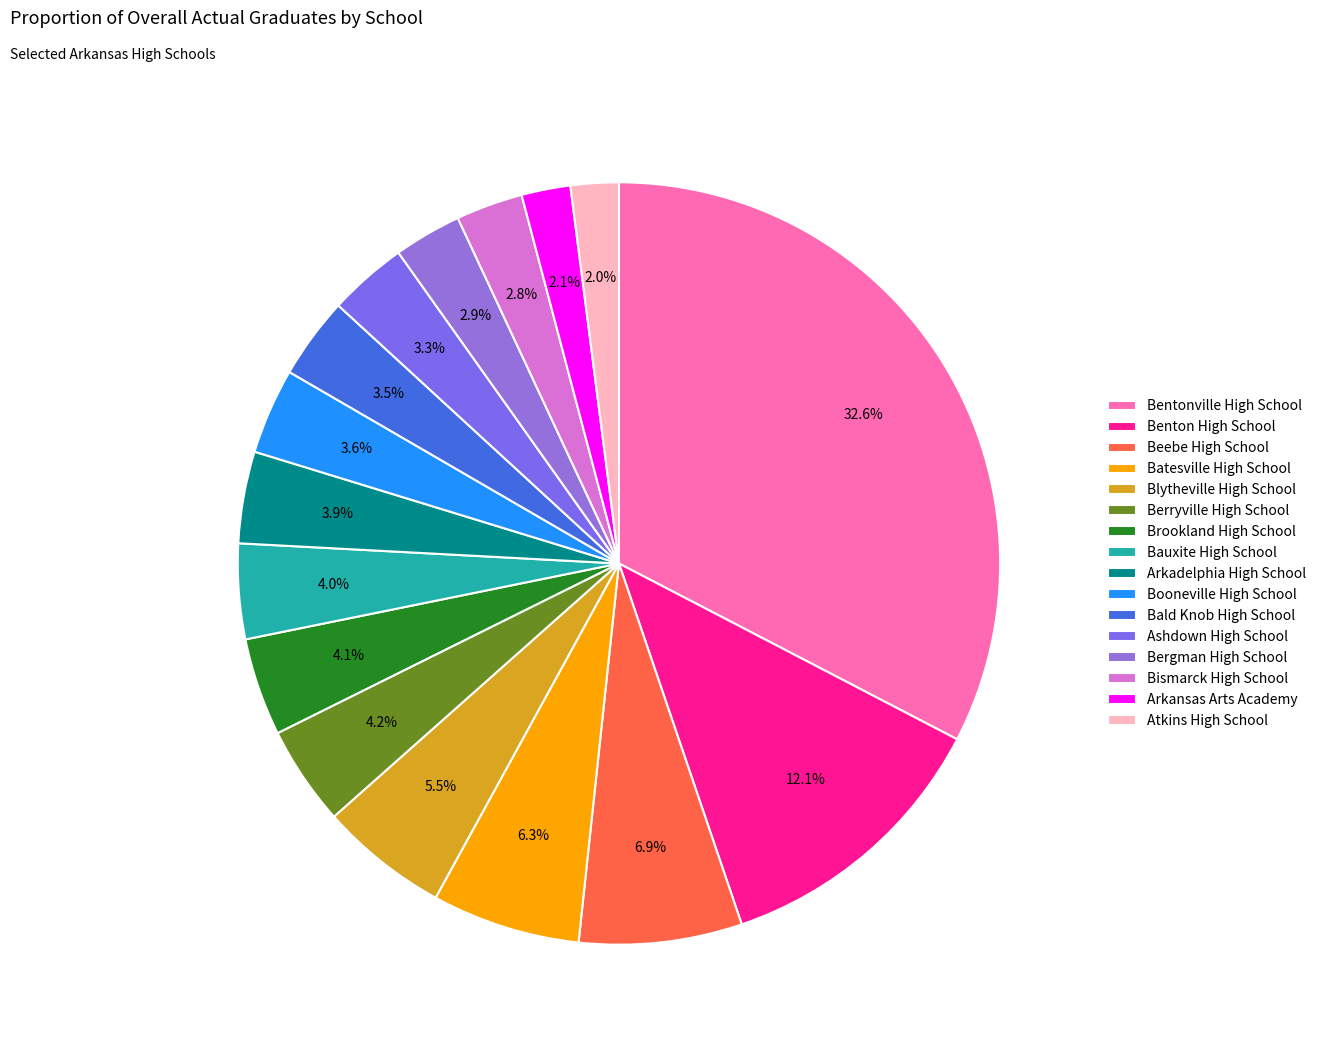

What percentage is NOT represented by Benton High School?

87.9%